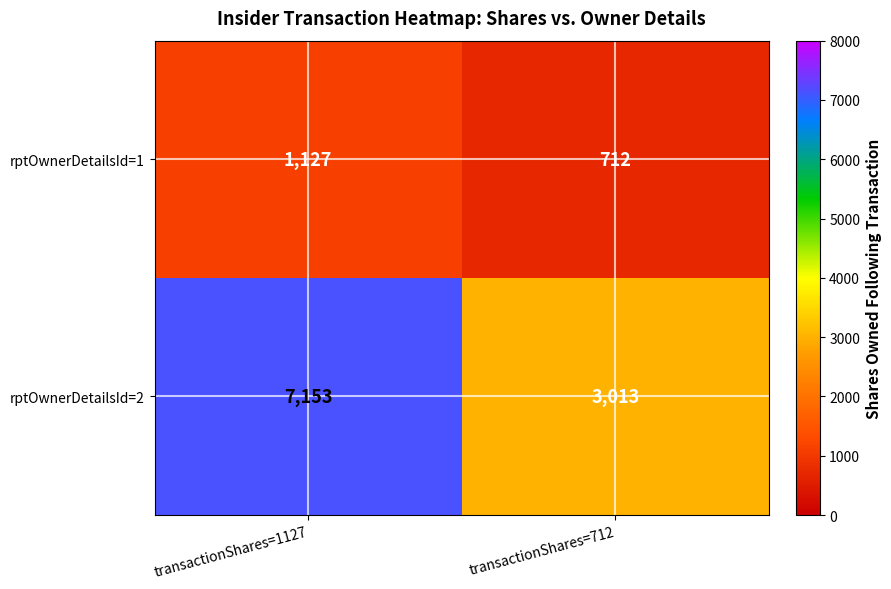

List the series in order of their peak value, highest first.

rptOwnerDetailsId=2, rptOwnerDetailsId=1